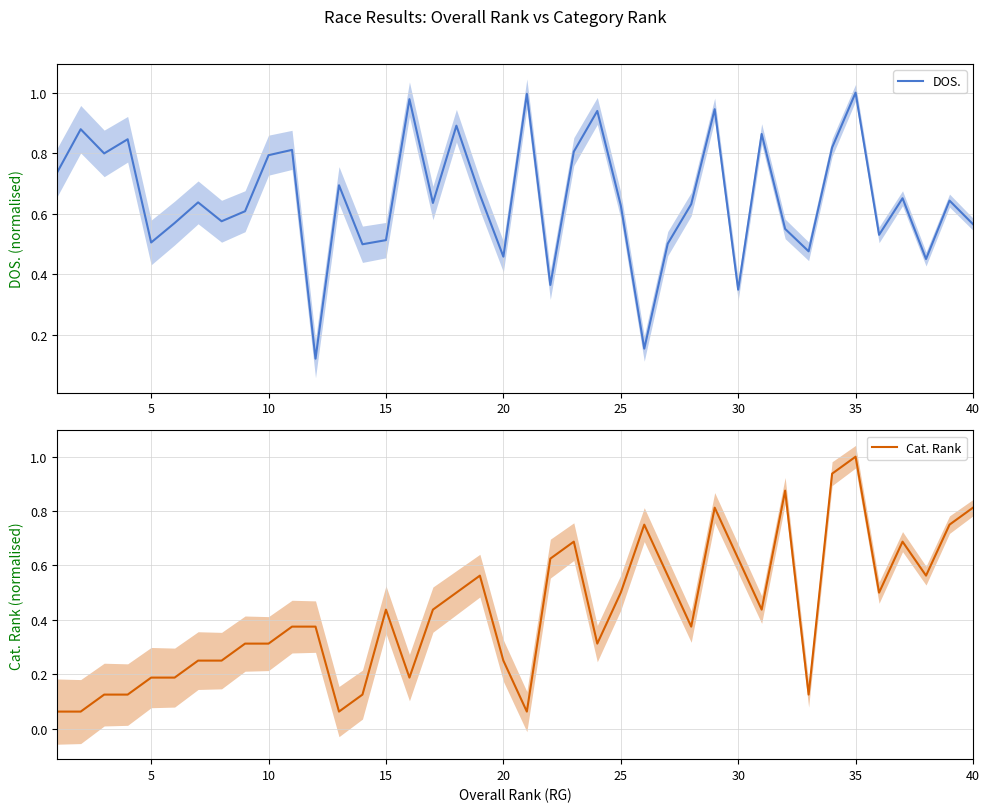

What is the value of the Cat. Rank point at the 24th from the left?

0.3